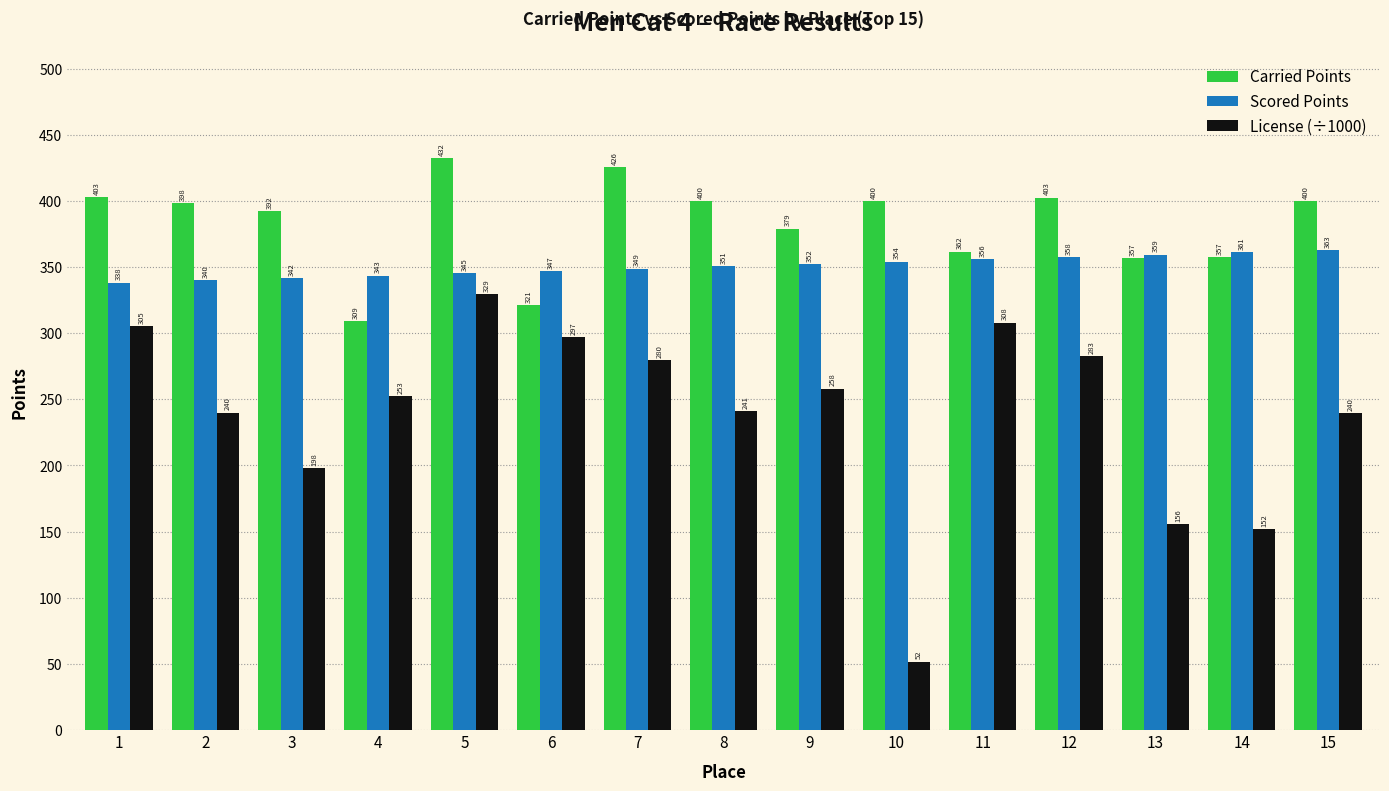

Which series has the largest total across all categories?

Carried Points